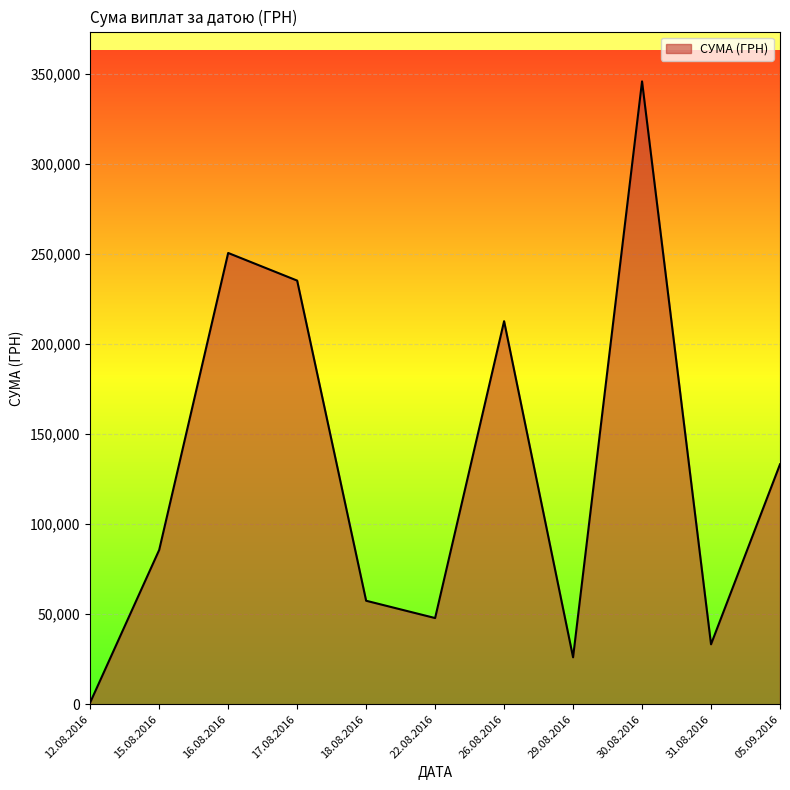

Where is the data nearest to the value 173342?

26.08.2016